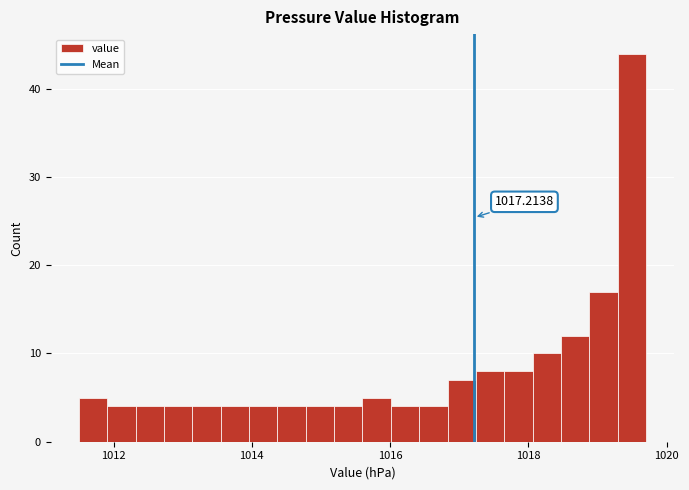

Read against the x-axis, roughly where is the centre of the tallest bar?

1019.4